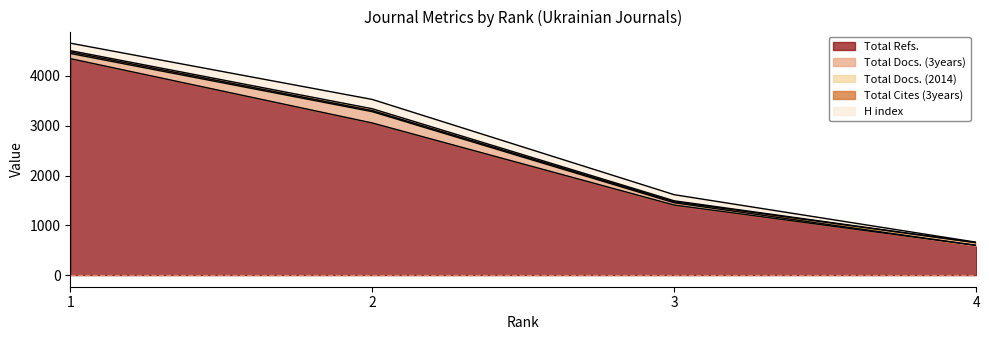

What is the average value of the H index series?

117